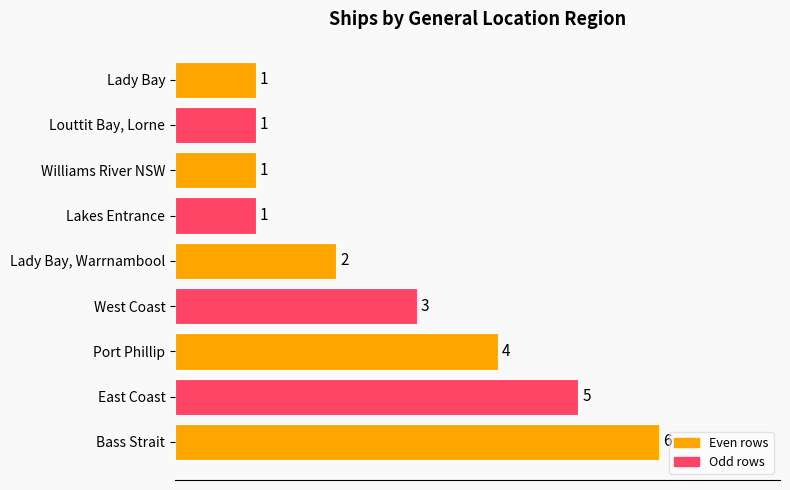

What is the difference between the second highest and minimum values?

4